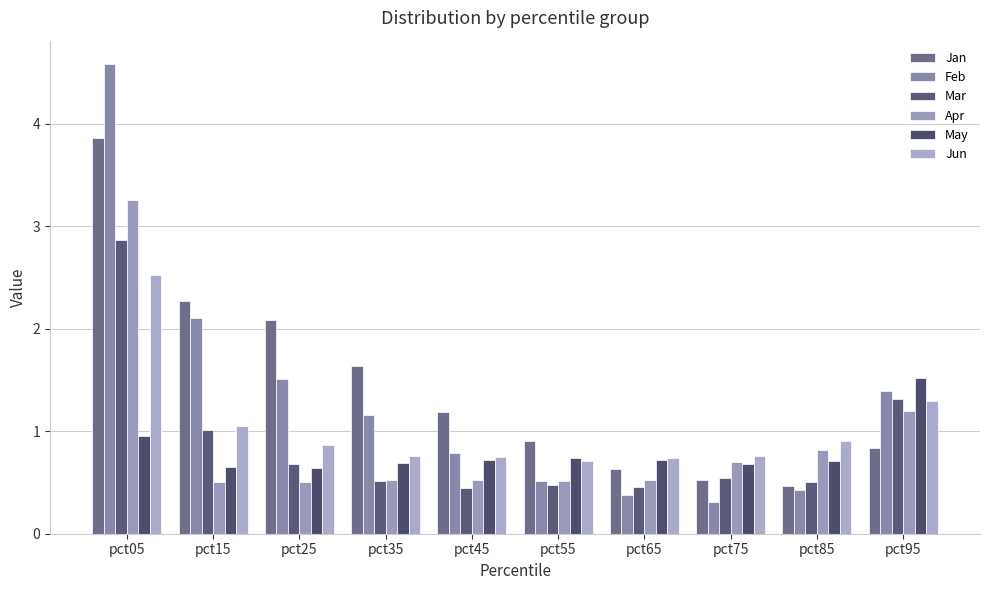

Is the value of Jan at pct25 greater than the value of Feb at pct15?

No